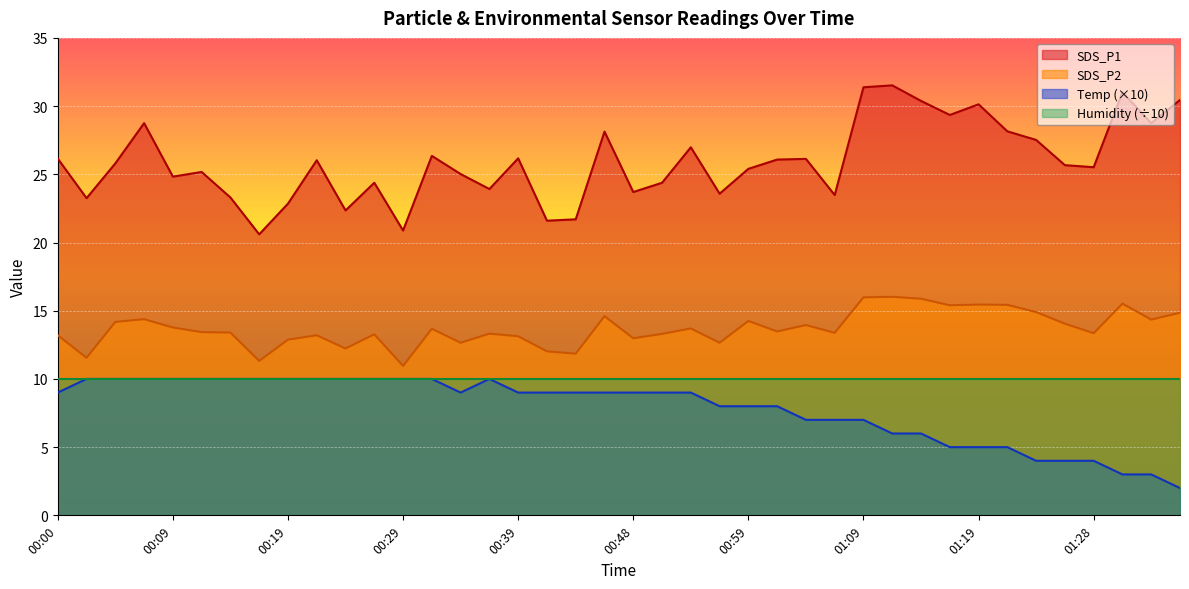

True or false: Humidity (÷10) and SDS_P2 intersect in this chart.

False